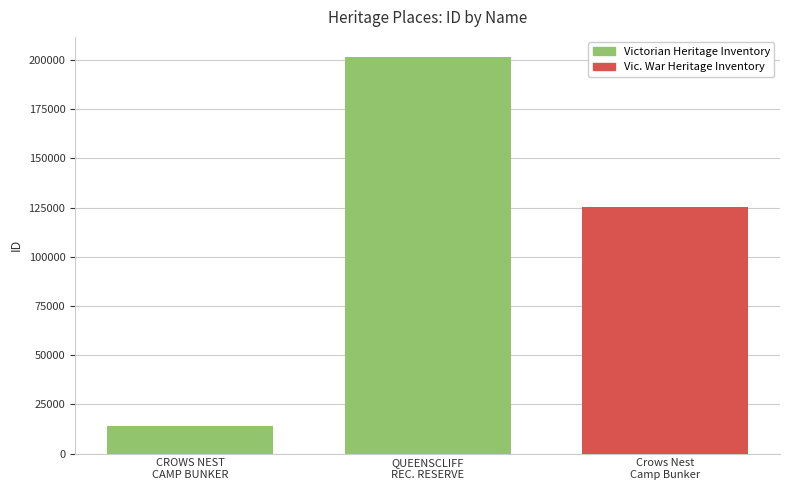

Rank the categories by value from highest to lowest.

QUEENSCLIFF
REC. RESERVE, Crows Nest
Camp Bunker, CROWS NEST
CAMP BUNKER